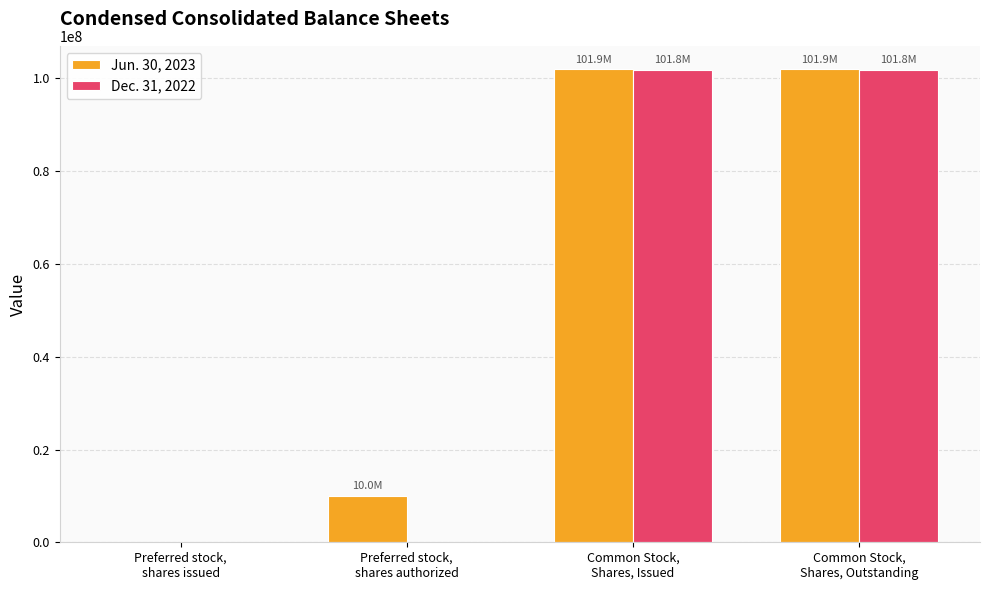

What is the difference between the Dec. 31, 2022 values at Preferred stock,
shares authorized and Common Stock,
Shares, Issued?

101804454